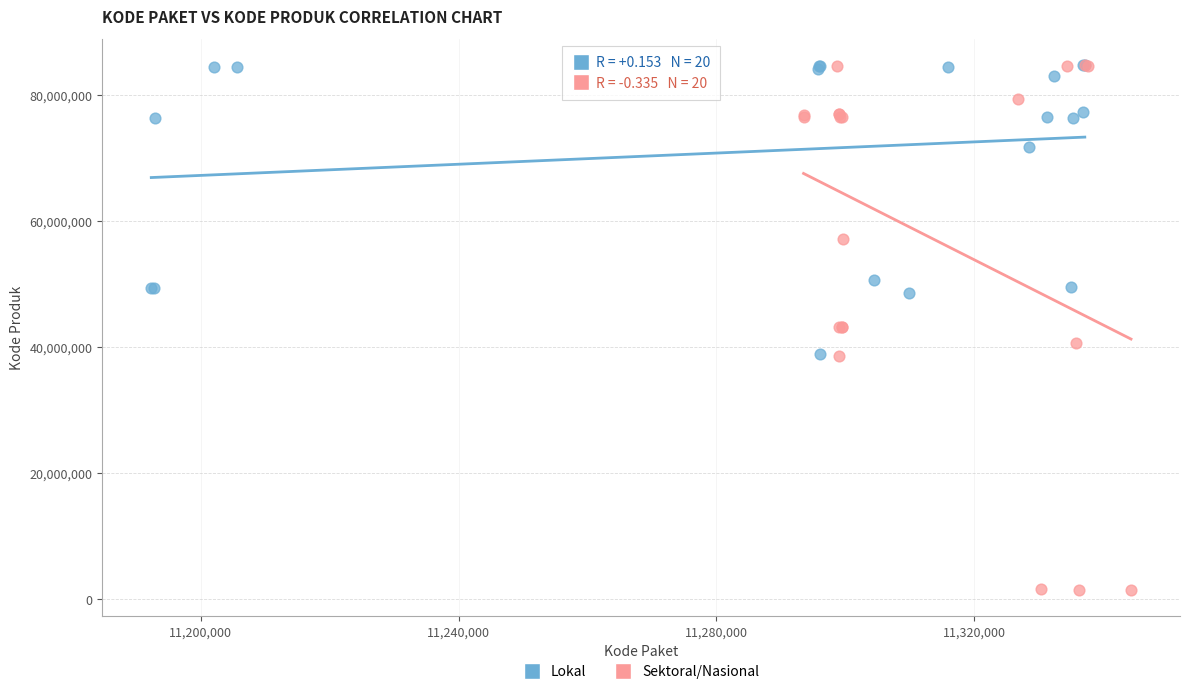

Which series has the largest Y range (max minus min)?

Sektoral/Nasional